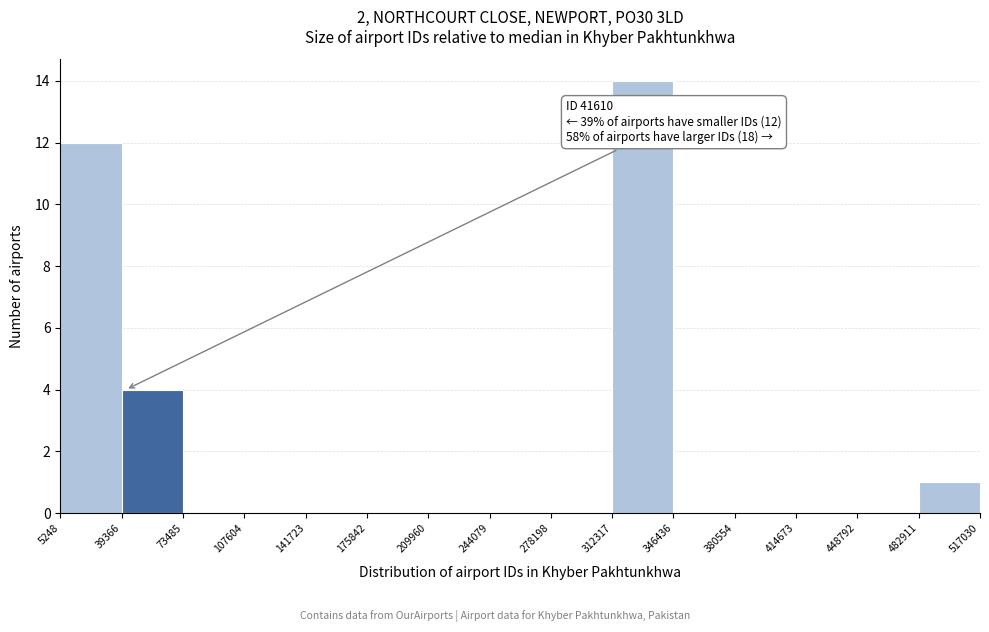

Over which range of the x-axis is the bar tallest?

312317 to 346436